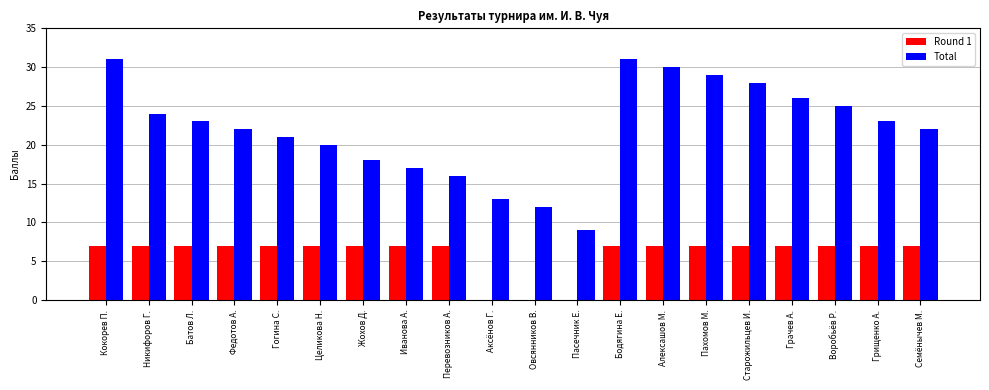

What is the sum of the Total values at Никифоров Г. and Алексашов М.?

54